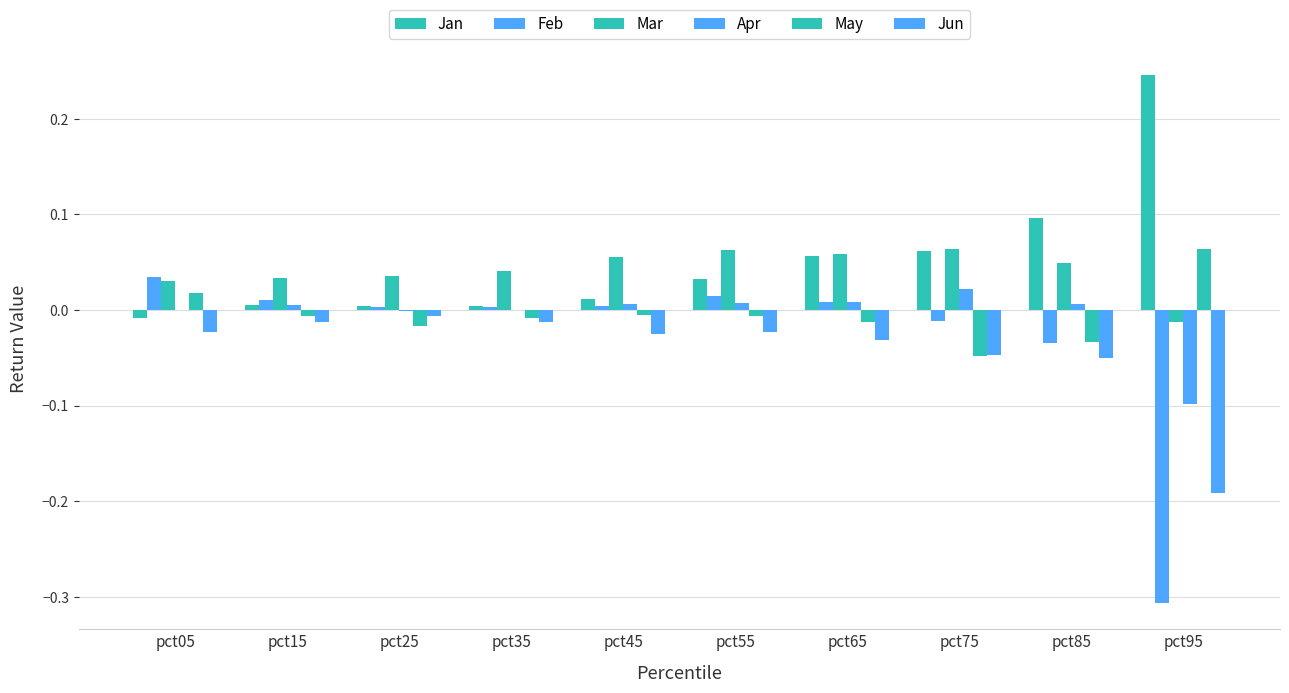

How many distinct data groups are displayed?

6